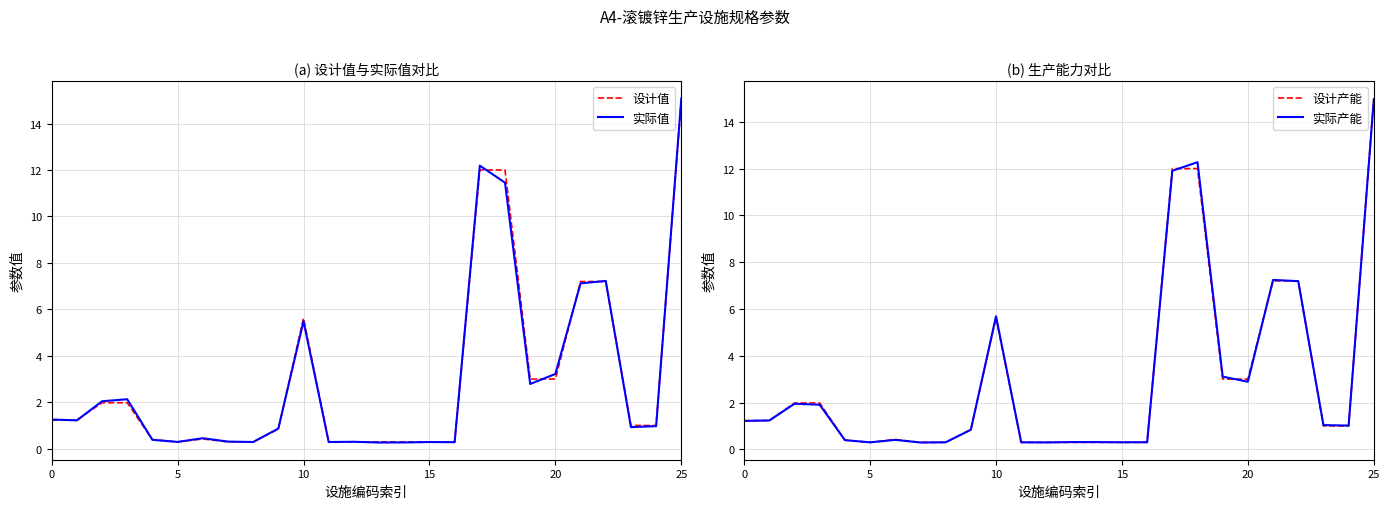

How many interior local peaks does the 实际值 series have?

7